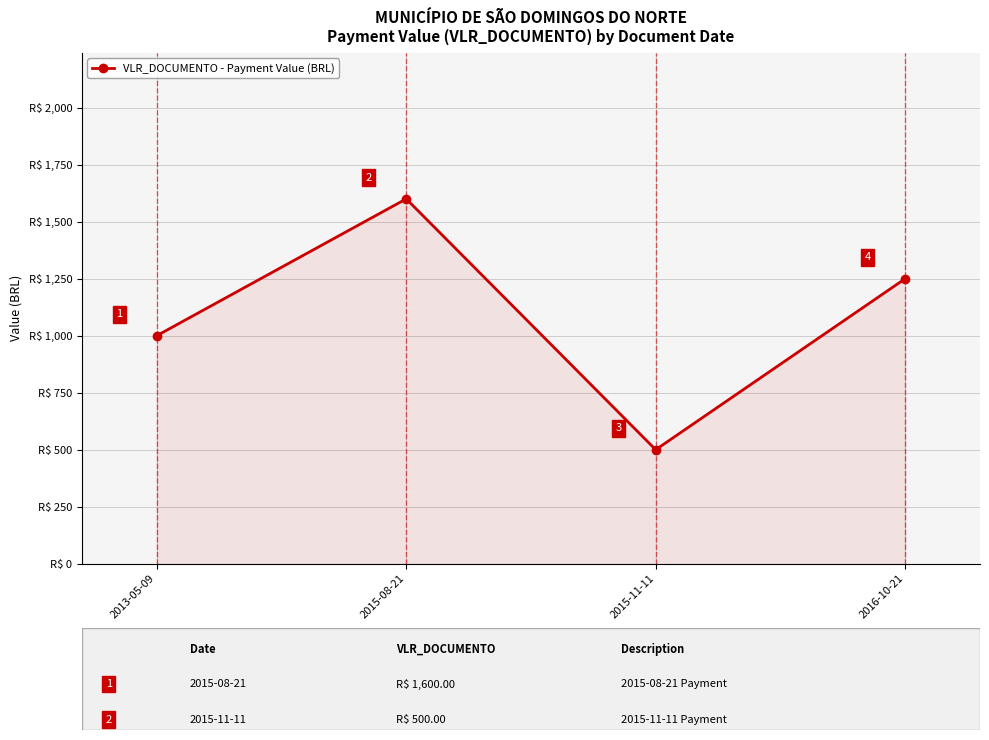

What is the approximate value at 2015-08-21?

1600